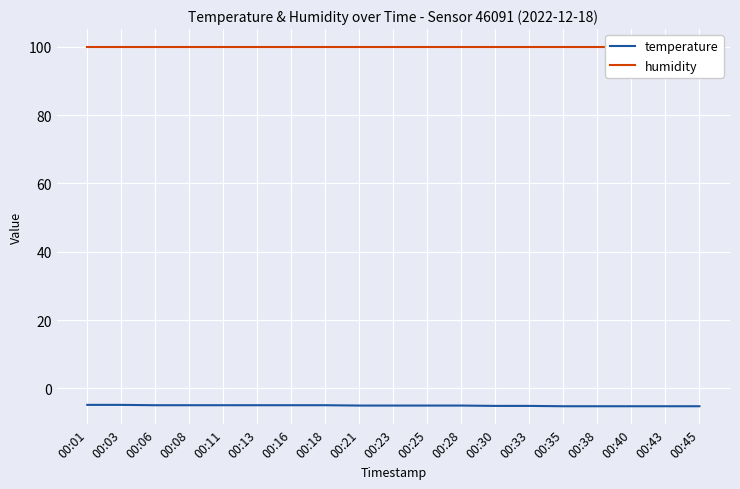

What is the approximate value of humidity at 00:03?

99.9